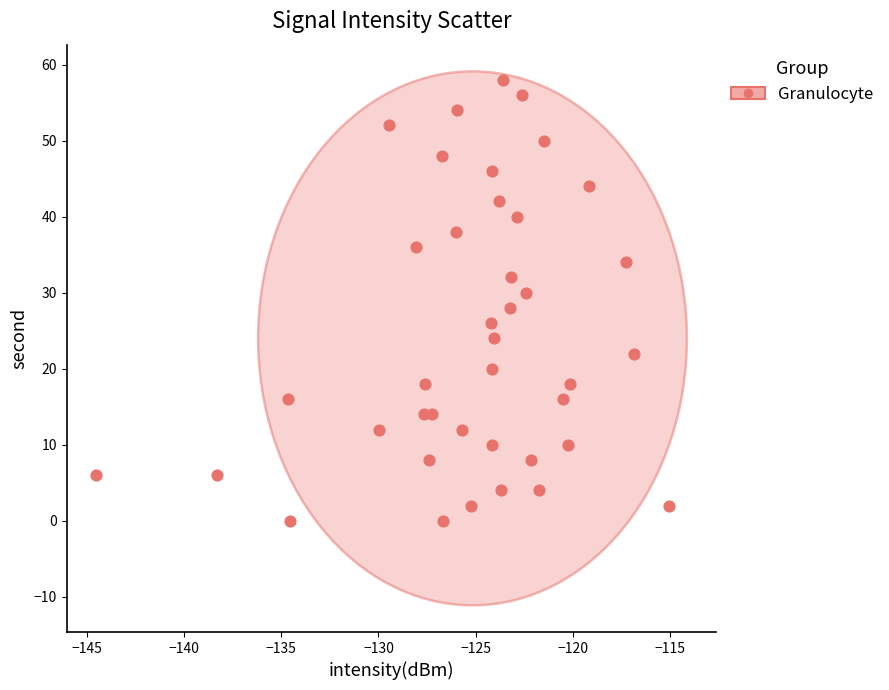

What is the range of Y values (max minus min)?

58